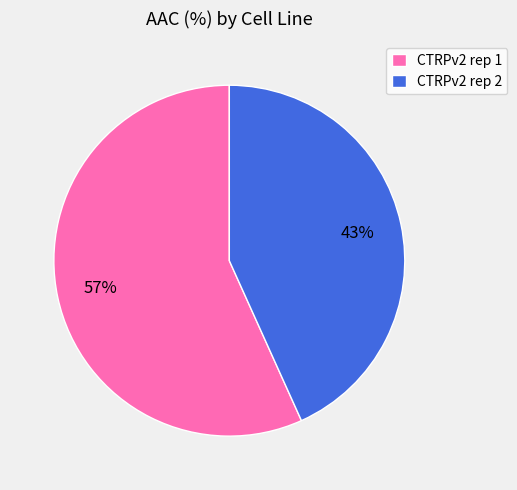

Is the sum of CTRPv2 rep 2 and CTRPv2 rep 1 greater than half?

Yes